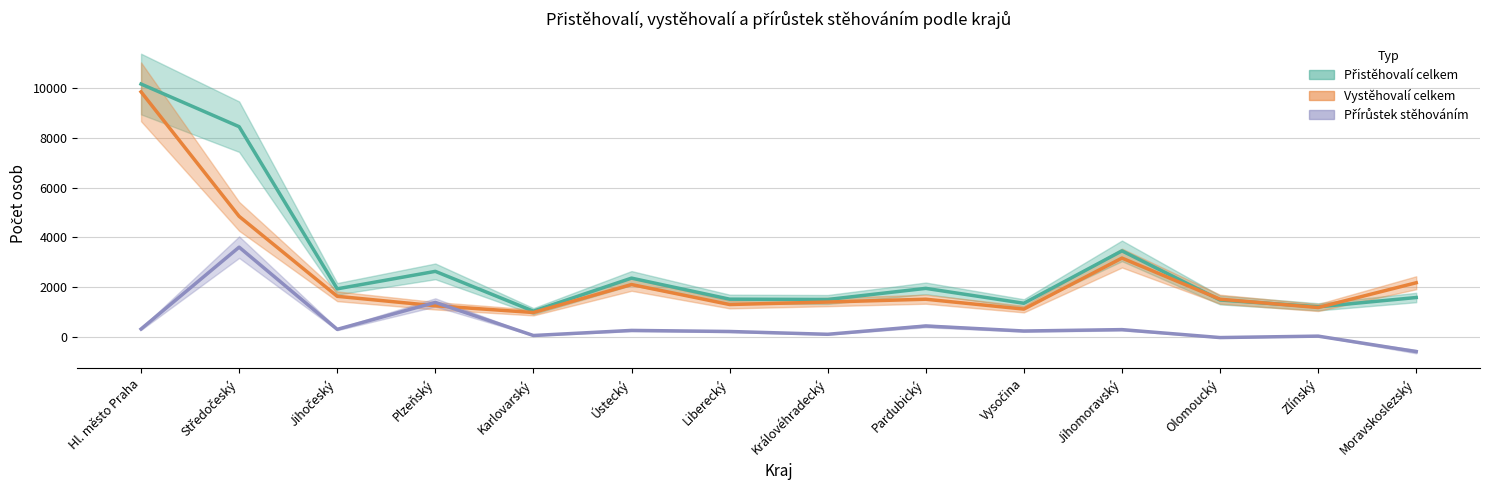

What is the spread (max minus min) of values at Hl. město Praha?

9858